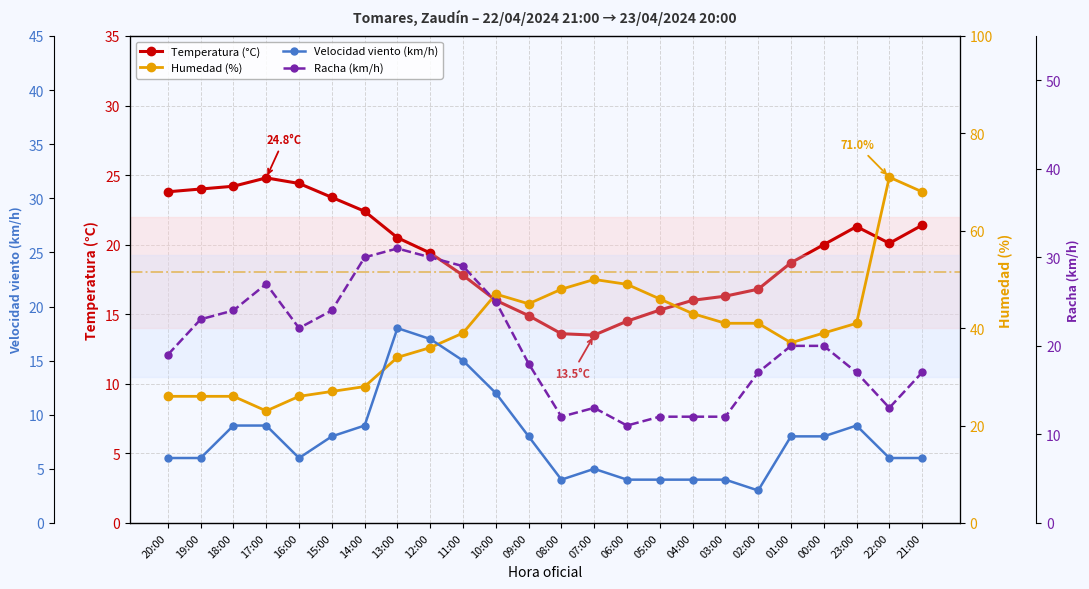

Where do Temperatura (°C) and Racha (km/h) first cross each other?

18:00 and 17:00